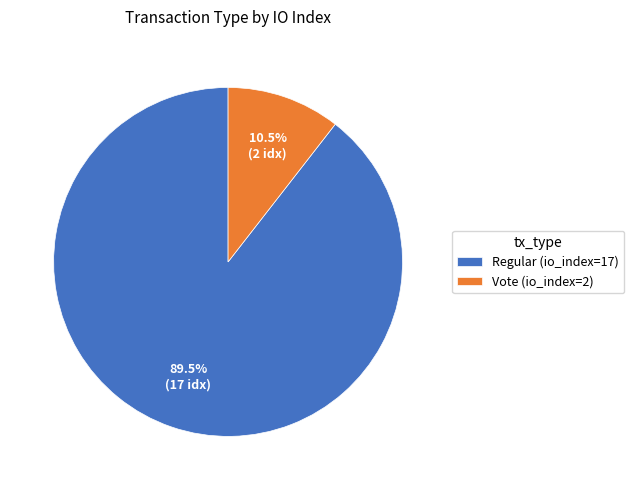

Does Regular (io_index=17) account for over 50% of the chart?

Yes